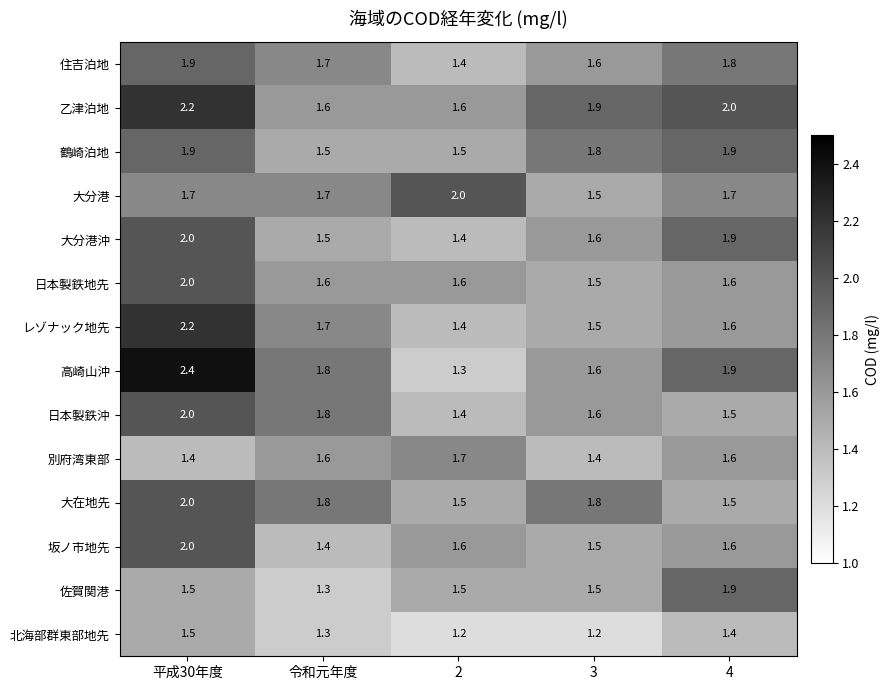

At how many categories does at least one series exceed 1?

5